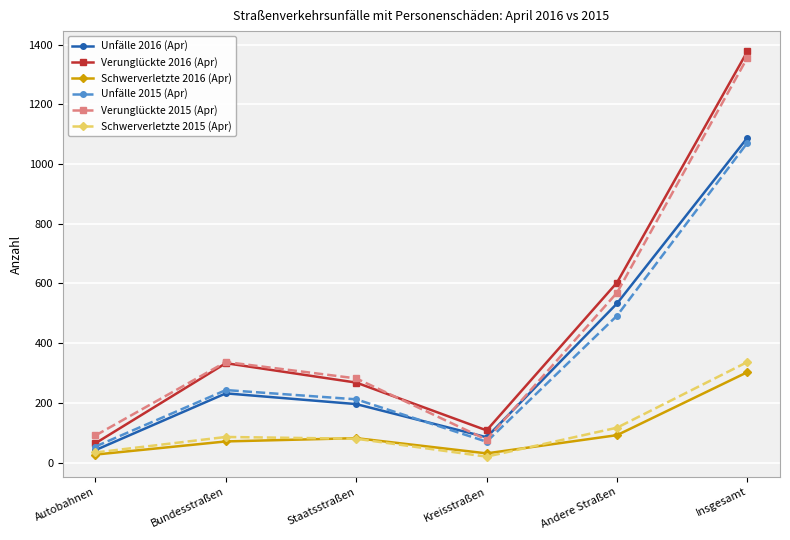

True or false: Verunglückte 2015 (Apr) and Schwerverletzte 2015 (Apr) intersect in this chart.

False